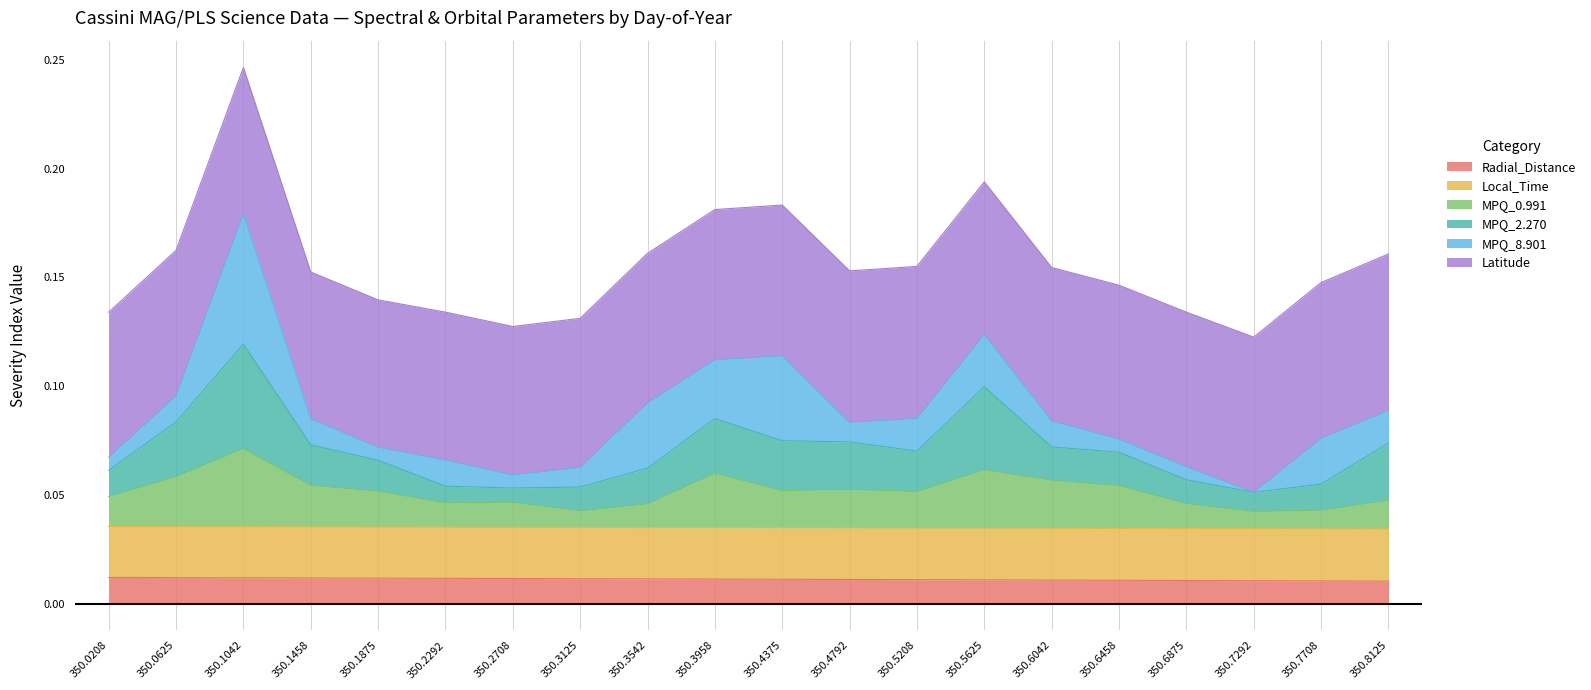

The Local_Time series shows 0.1 at 350.6875. True or false?

False